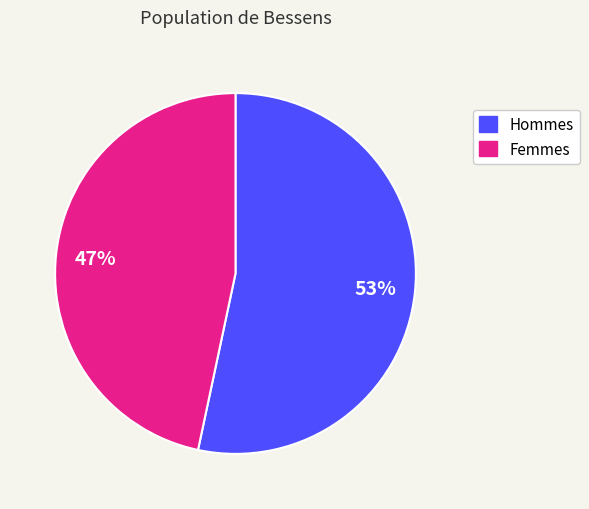

Which slice is the smallest?

Femmes